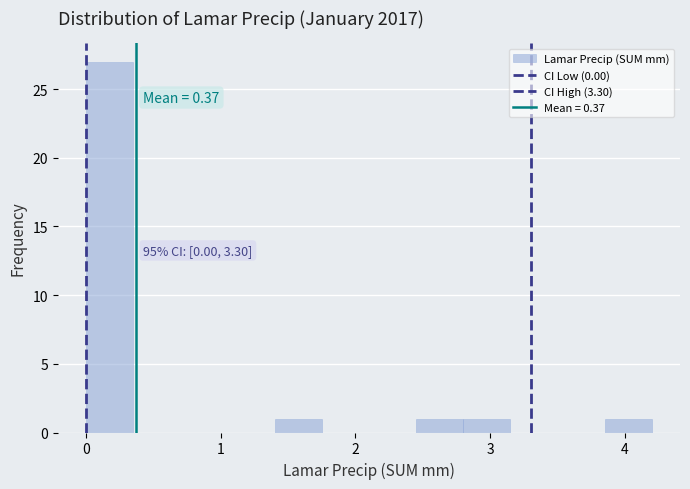

Around what value on the x-axis is the tallest bar? Give the approximate position of its centre, as read against the axis.

0.2